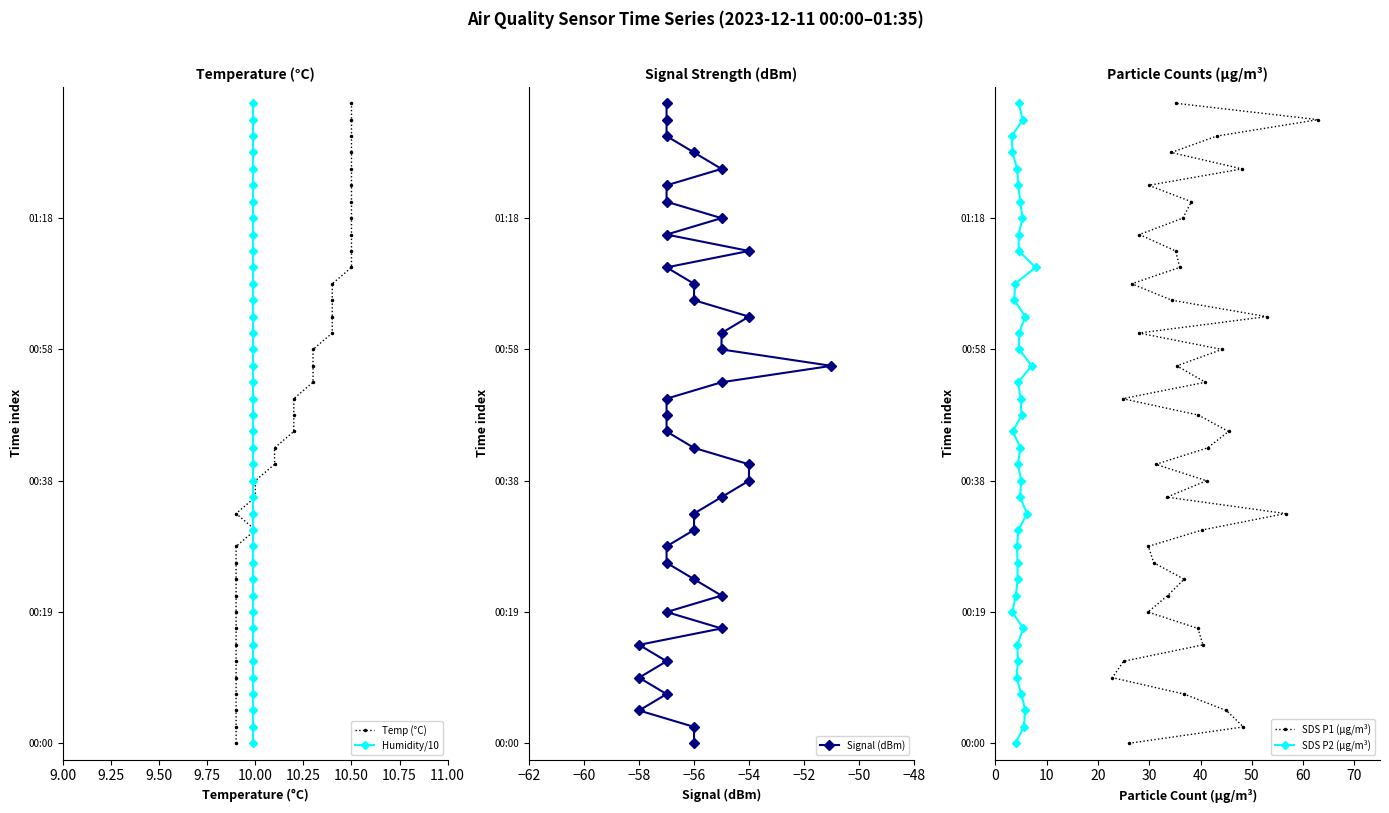

True or false: Humidity/10 and Temp (°C) cross at least once.

False